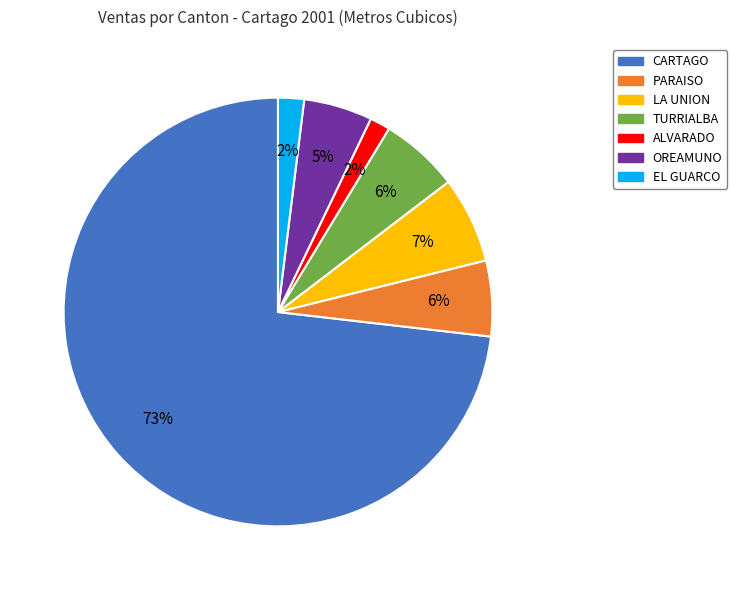

Which slice is the largest?

CARTAGO